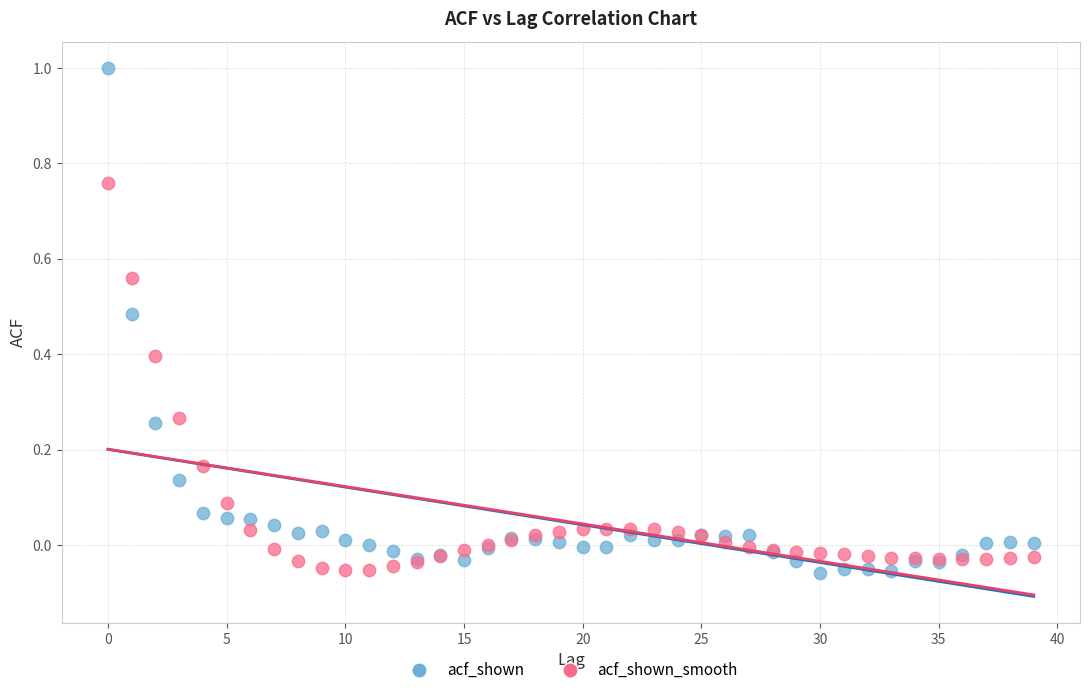

Which series has the widest spread of Y values?

acf_shown